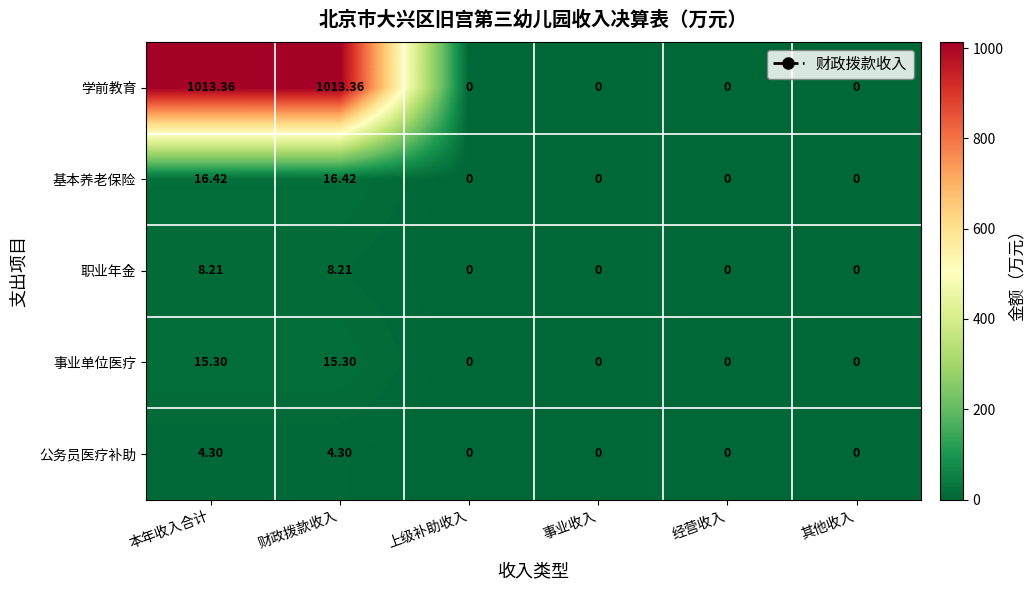

Which series has the largest range (max minus min)?

学前教育